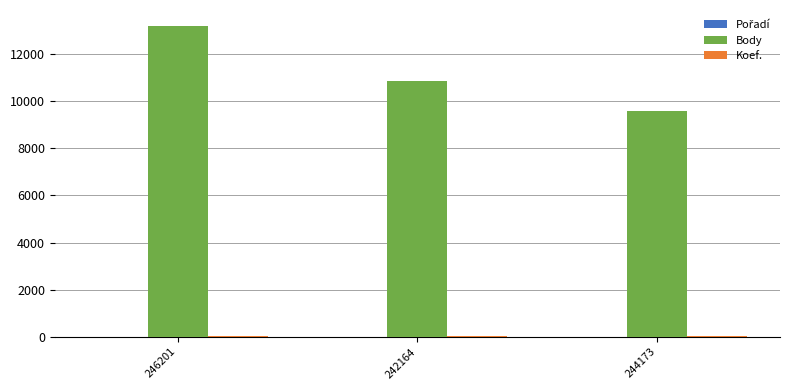

At which label is Body closest to 11406?

242164